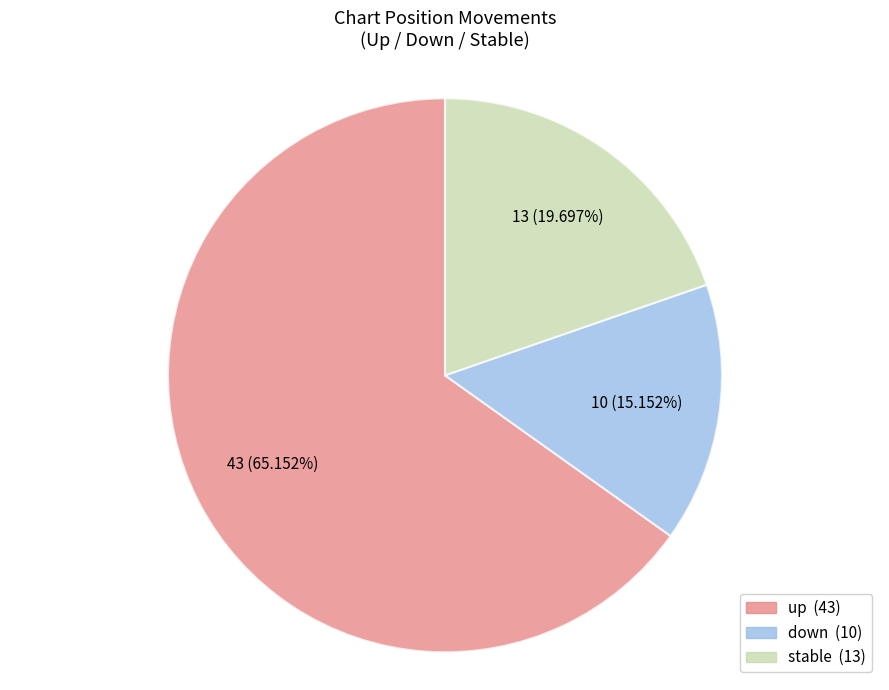

Does any single category account for the majority?

Yes